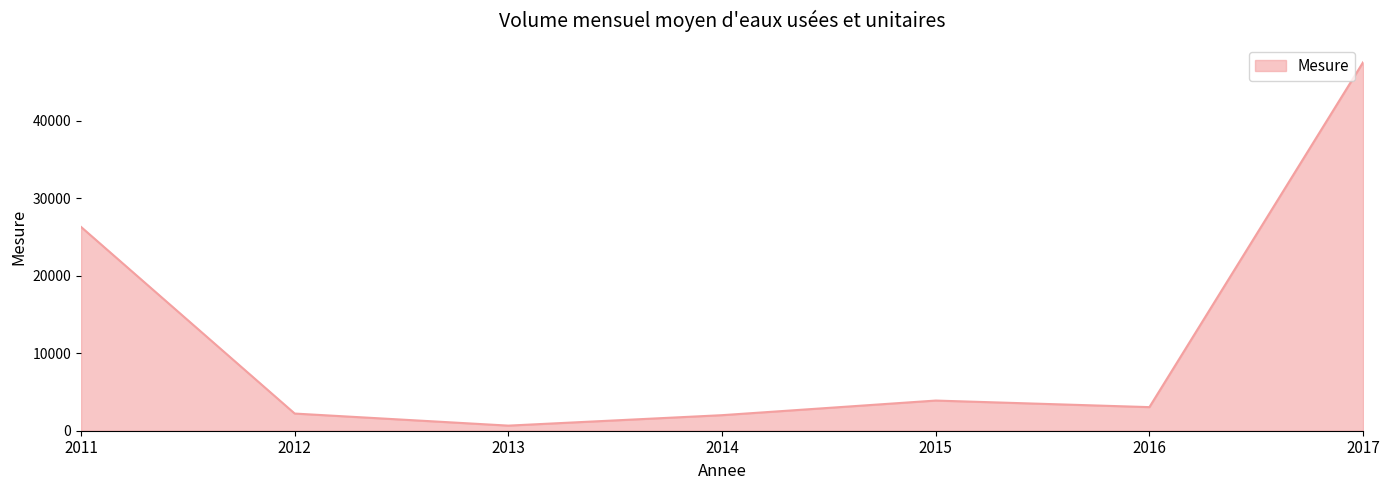

What is the smallest value displayed?

658